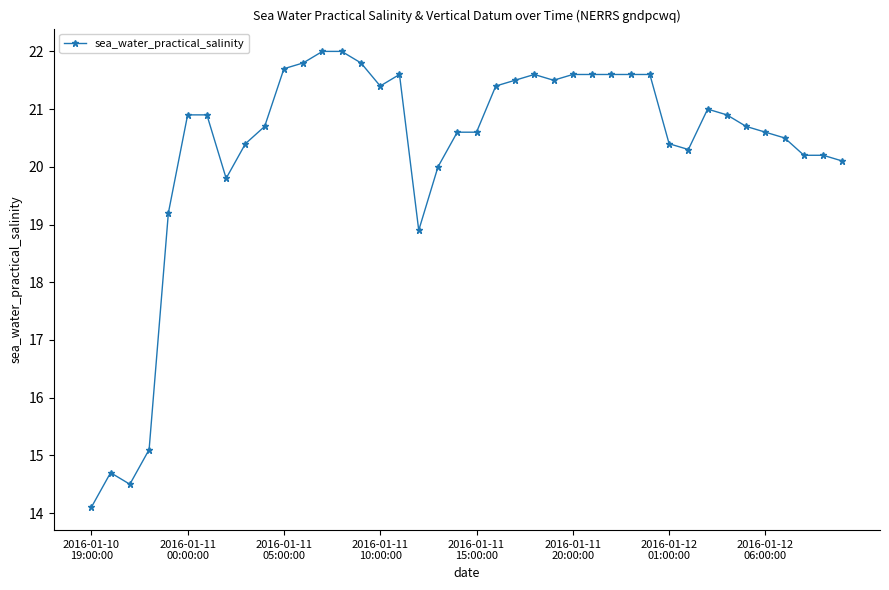

What is the greatest value displayed?

22.0